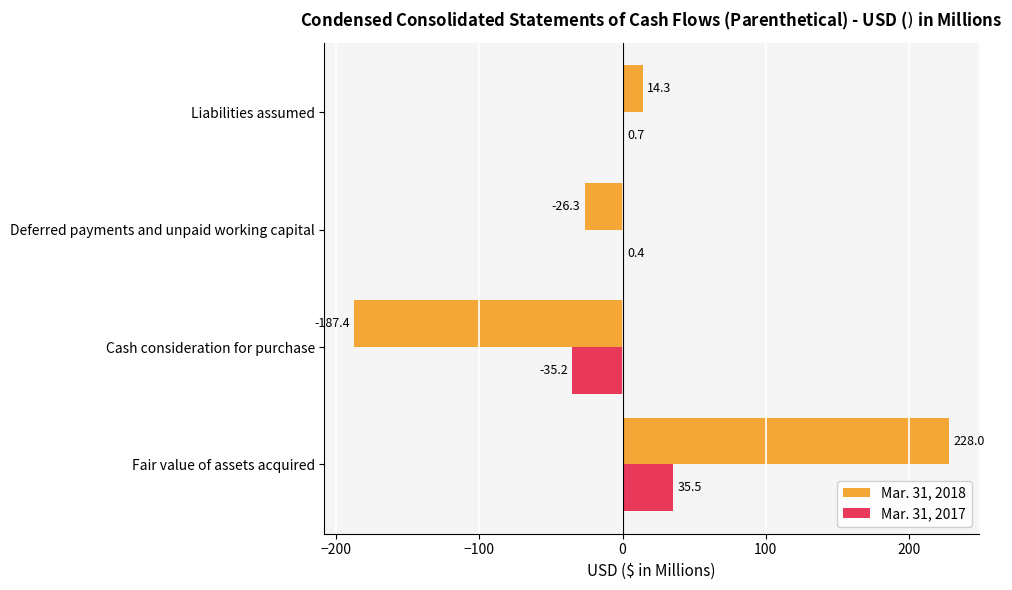

What is the sum of all Mar. 31, 2017 values?

1.4